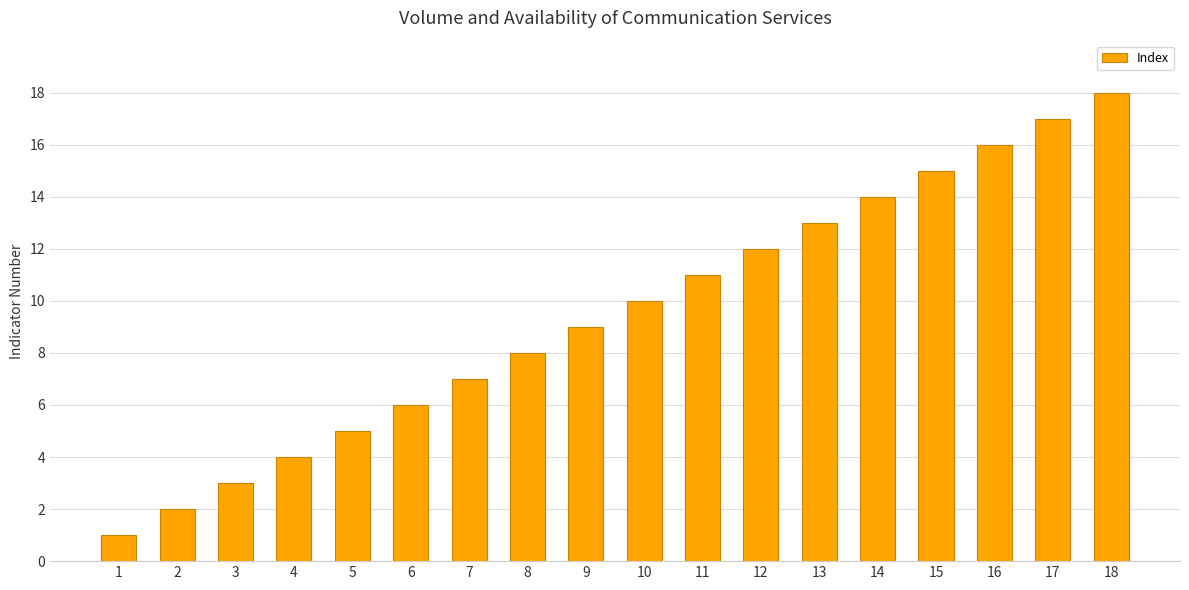

At which category does the chart reach its minimum across all series?

1